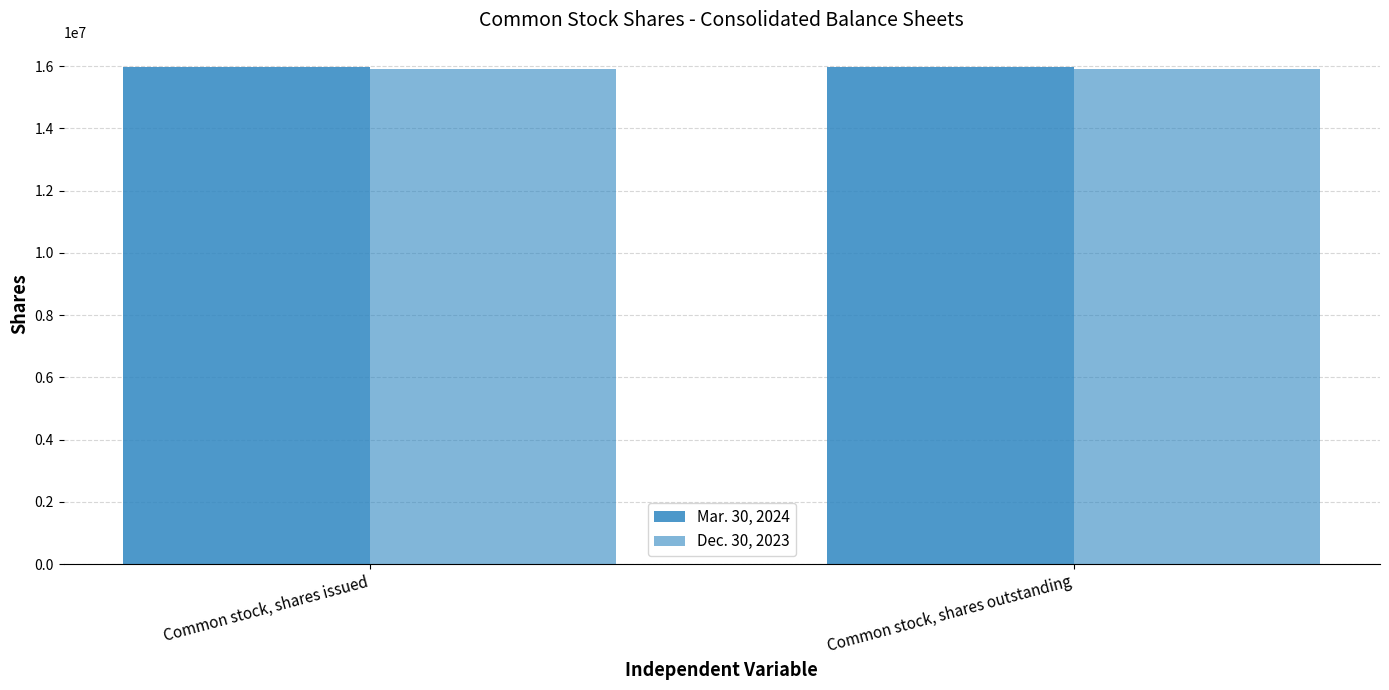

How many bars are there in each group?

2